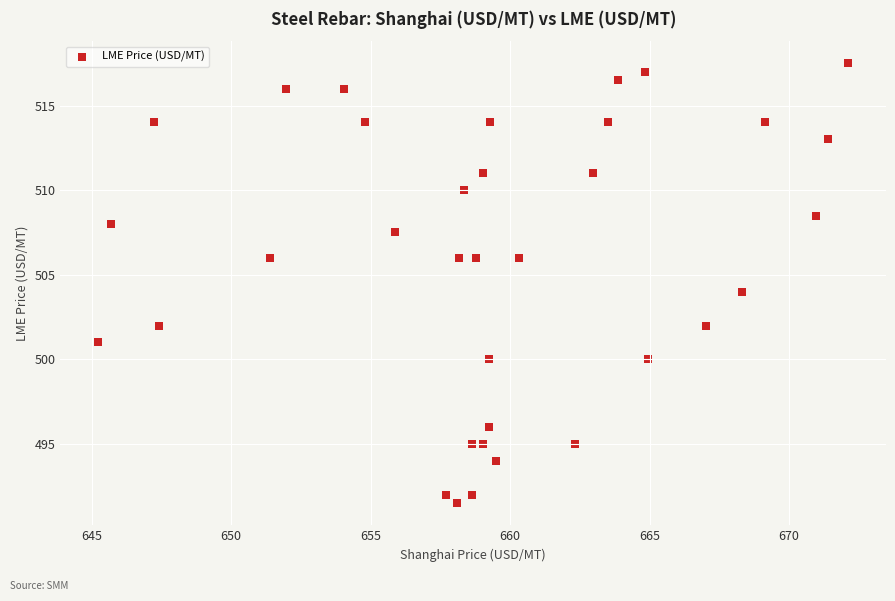

What is the range of X values (max minus min)?

26.9